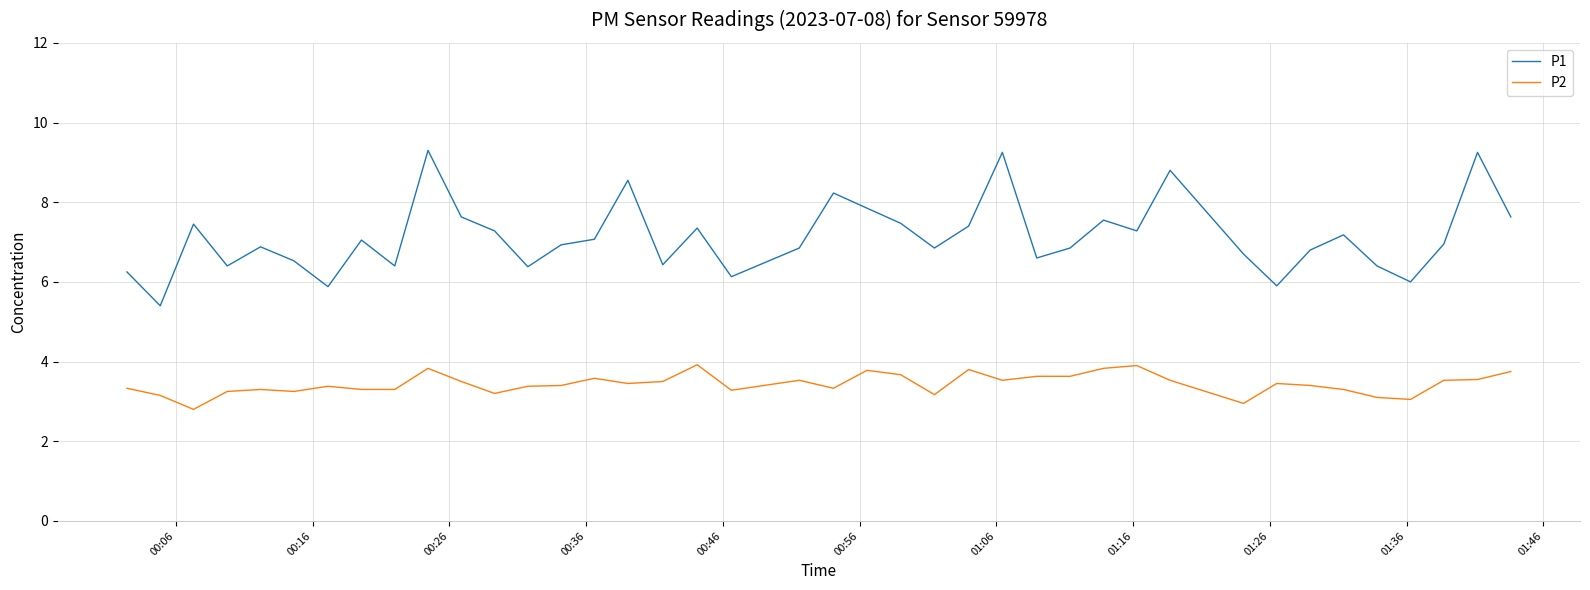

Does the chart display data point markers on the line(s)?

No